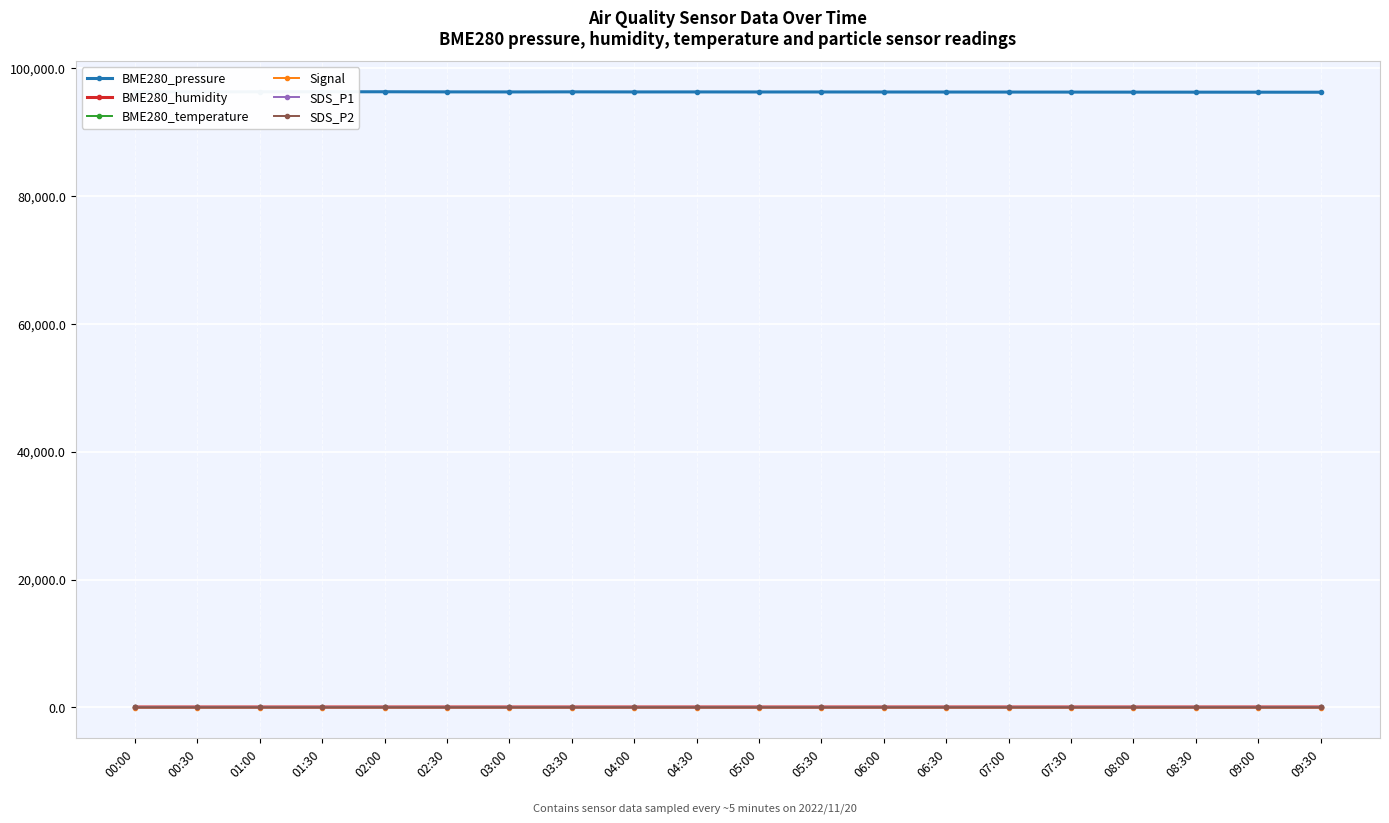

True or false: BME280_pressure and Signal intersect in this chart.

False